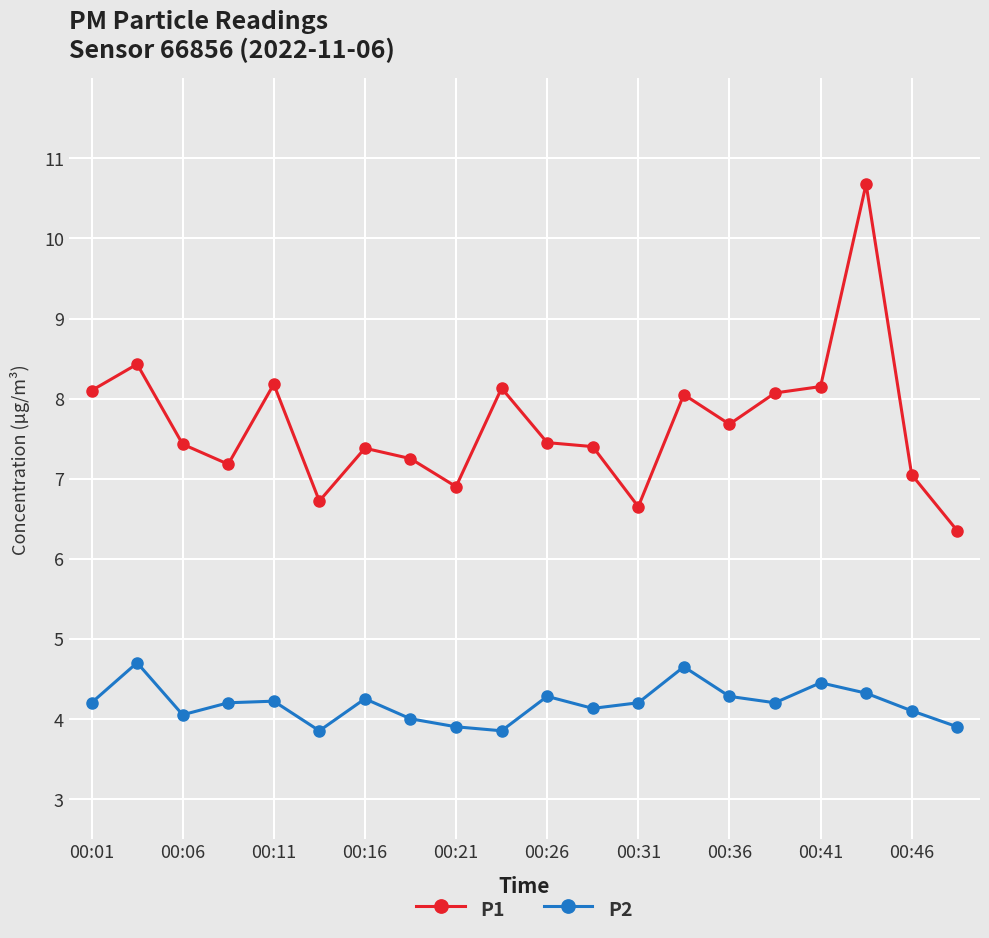

What is the value of the P1 point at the 12th from the left?

7.4